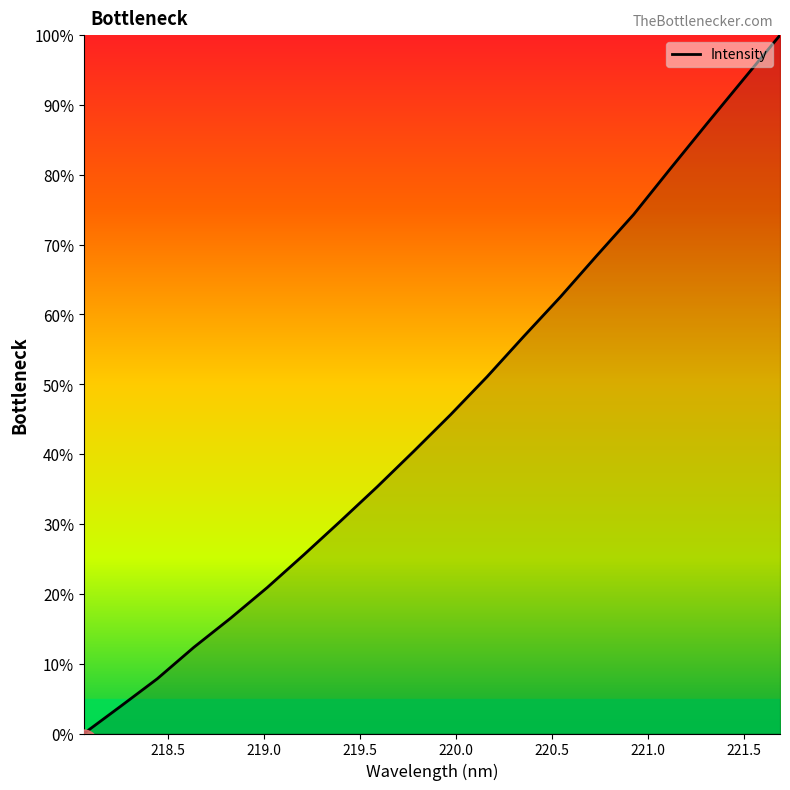

What is the difference between the maximum and minimum values?

100.0